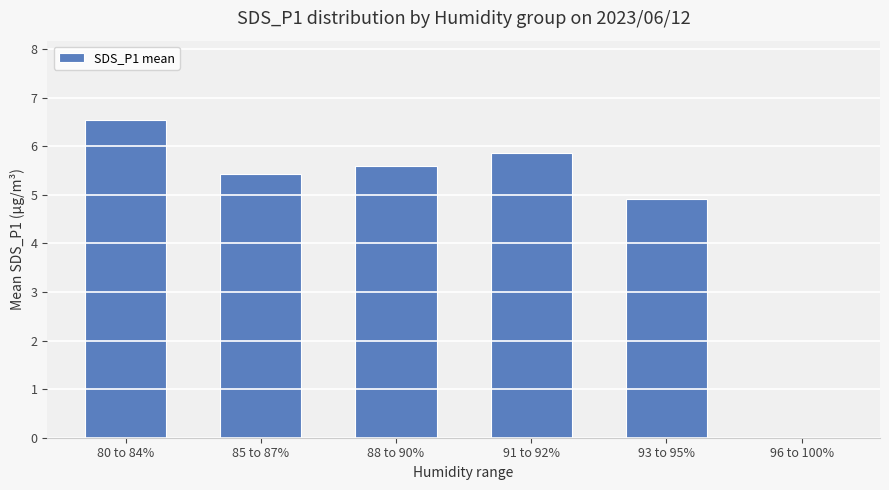

What is the greatest value displayed?

6.5